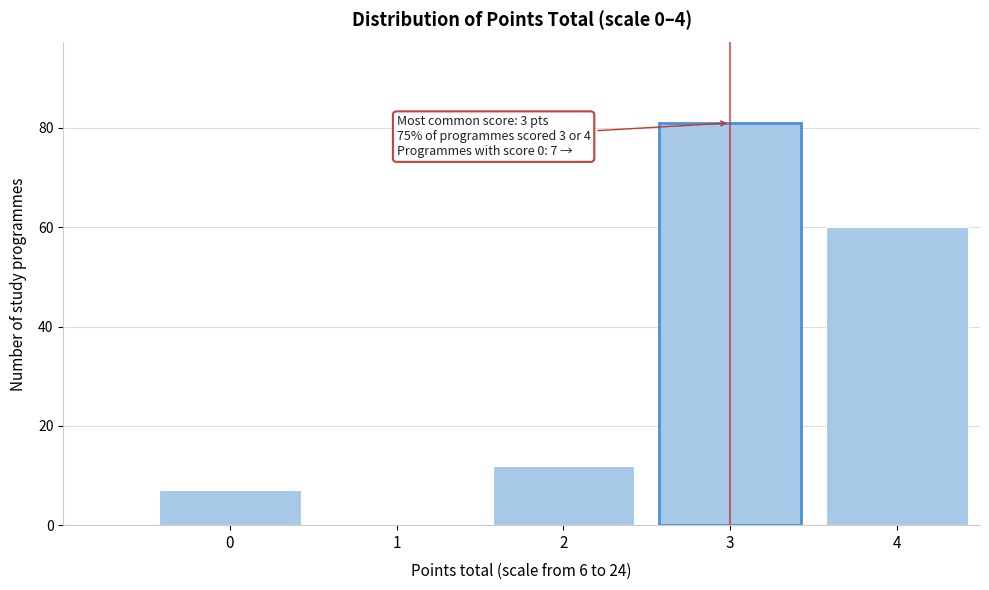

Reading left to right, transcribe all the data shown in this chart.

0=7	1=0	2=12	3=81	4=60